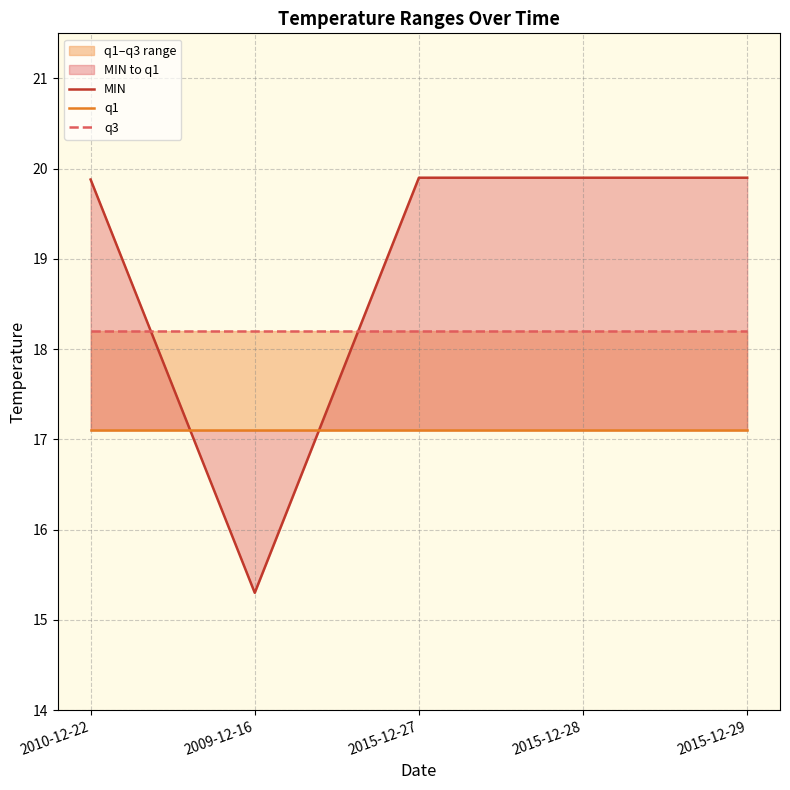

Does the chart have visible grid lines?

Yes